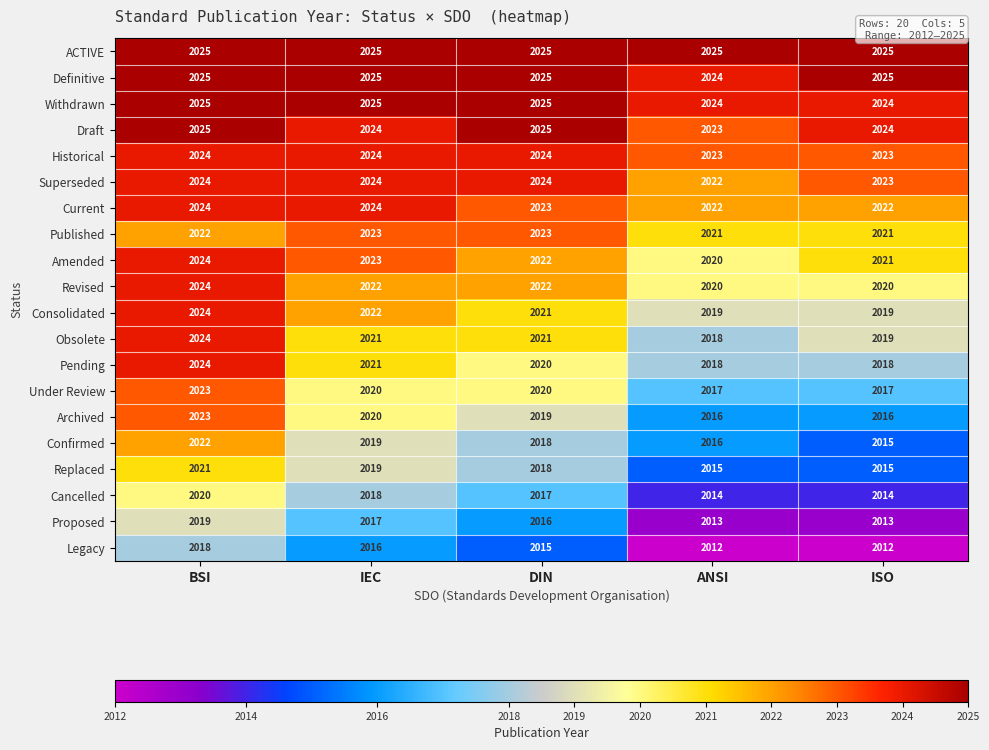

The value of Amended at IEC is 3426. True or false?

False